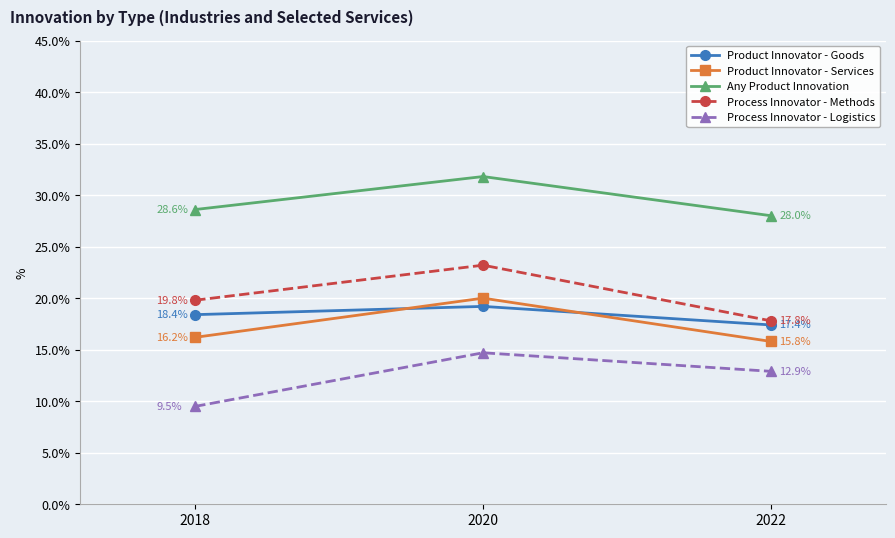

Rank the series at 2022 from highest to lowest value.

Any Product Innovation, Process Innovator - Methods, Product Innovator - Goods, Product Innovator - Services, Process Innovator - Logistics